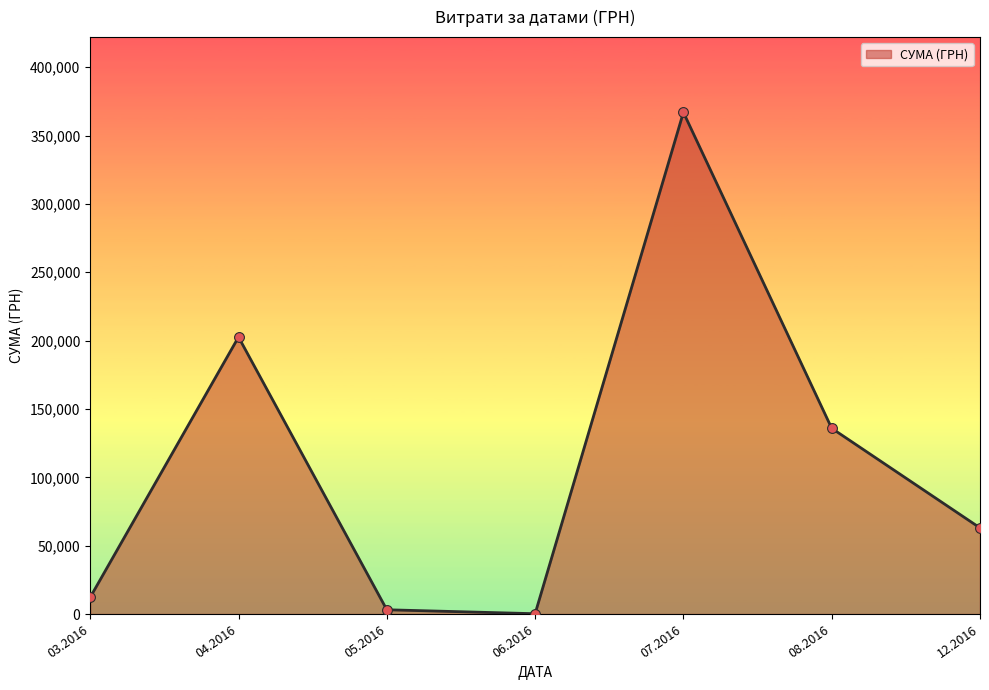

What is the ratio of the value at 04.2016 to the value at 08.2016?

1.5